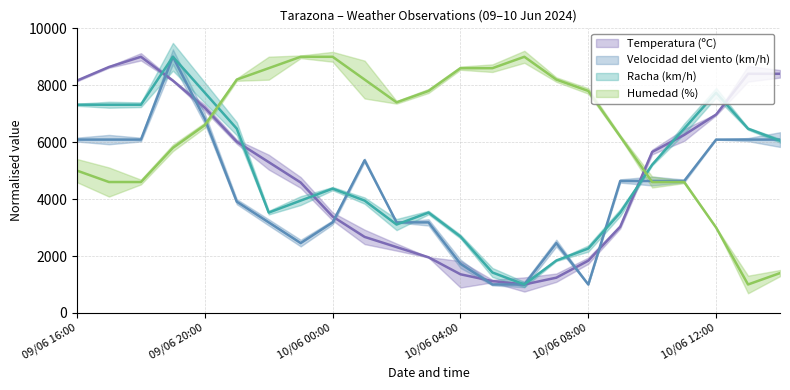

After their last crossing, which series has the higher values: Racha (km/h) or Humedad (%)?

Racha (km/h)